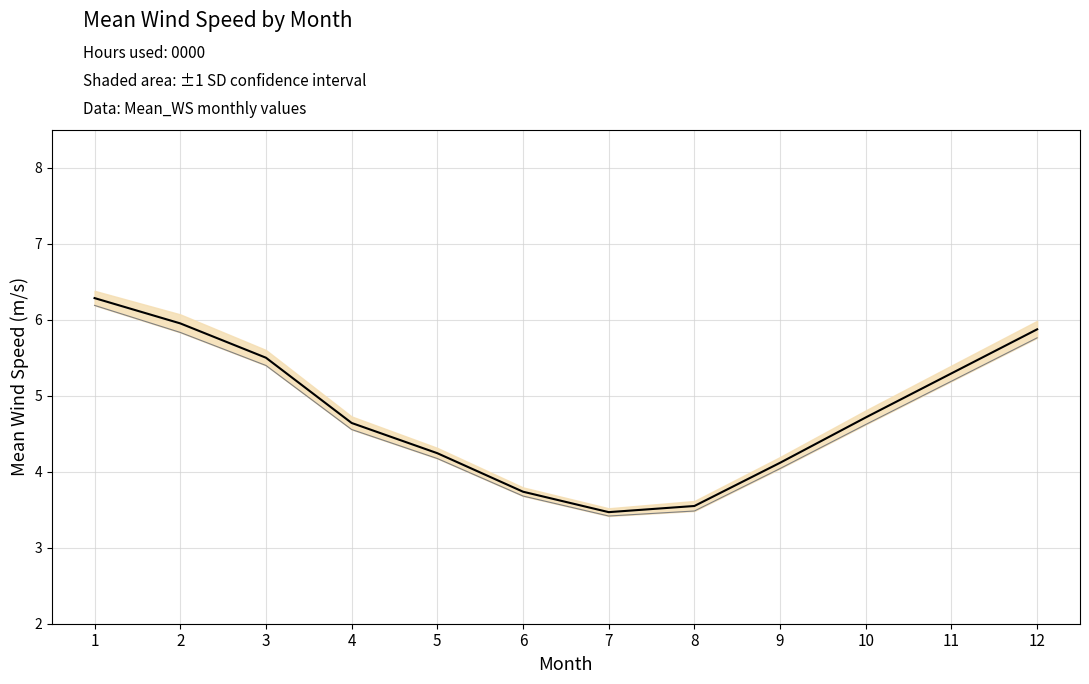

The value of Mean_WS at 5 is 4.2. True or false?

True